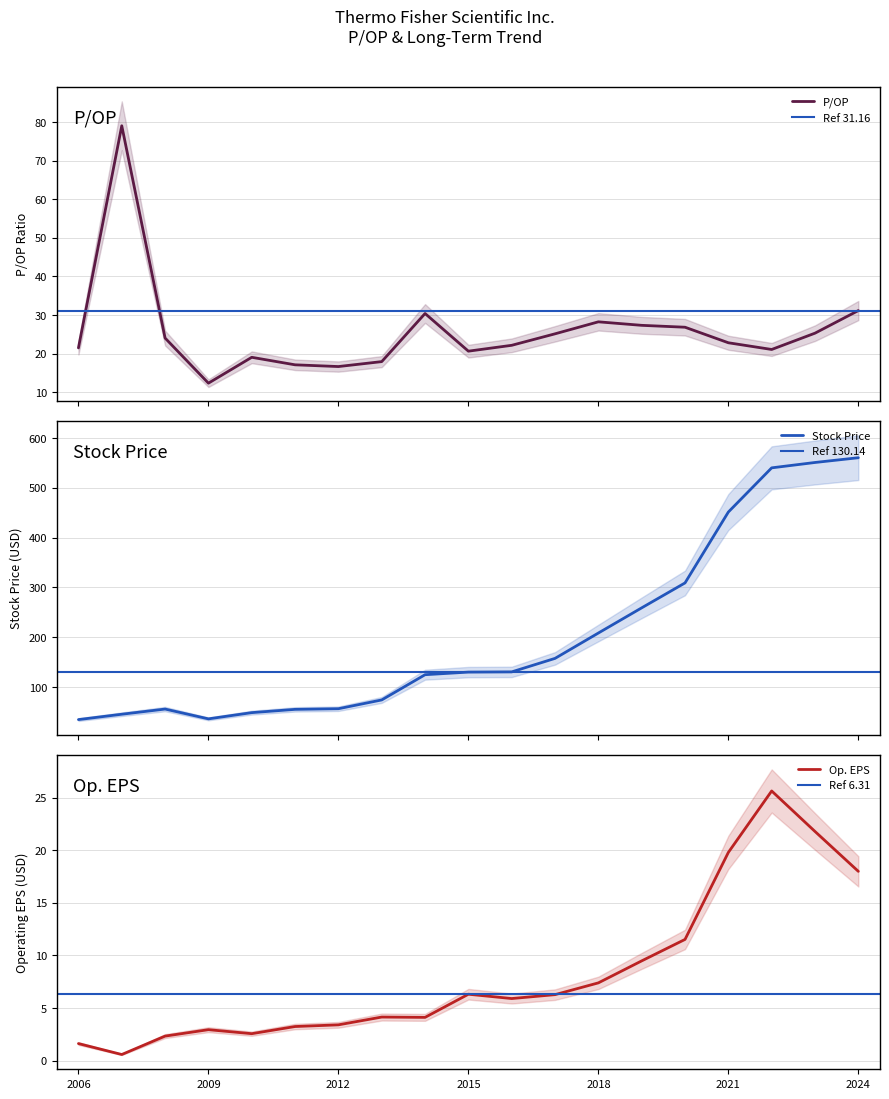

How many lines are shown in the chart?

3